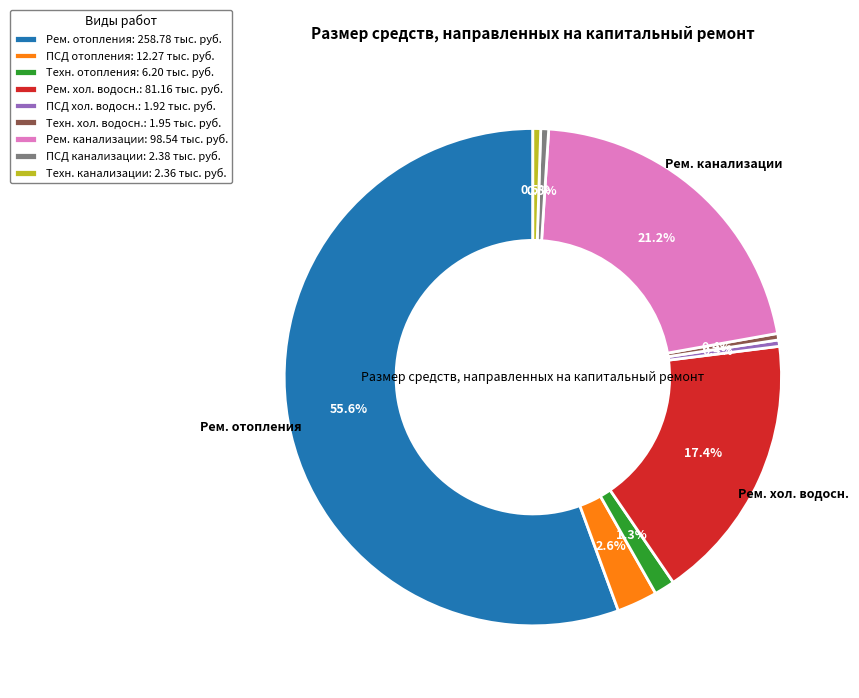

What is the ratio of the value at Рем. канализации: 98.54 тыс. руб. to the value at Рем. хол. водосн.: 81.16 тыс. руб.?

1.2